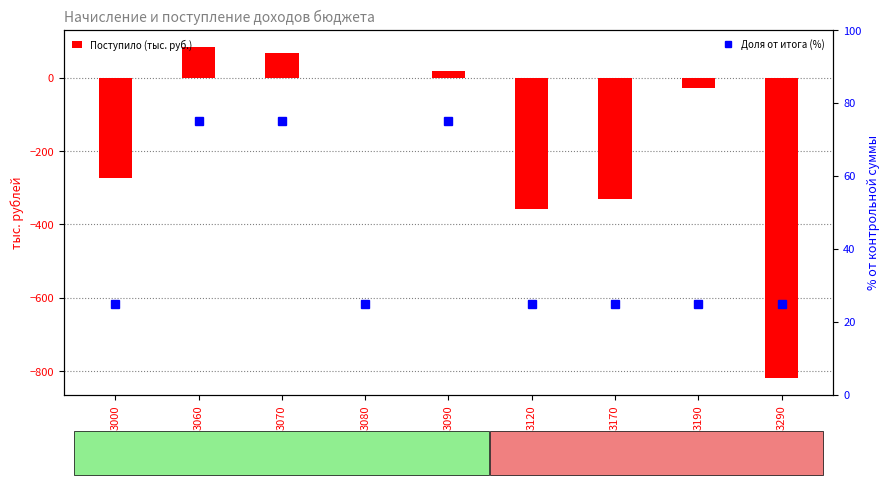

Where is Поступило (тыс. руб.) nearest to the value -367?

3120